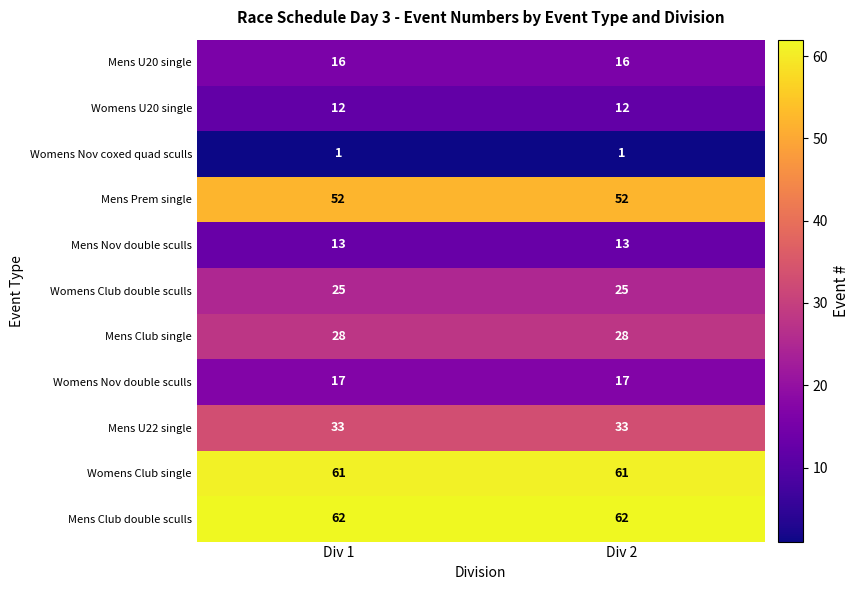

How many data points does each series have?

2